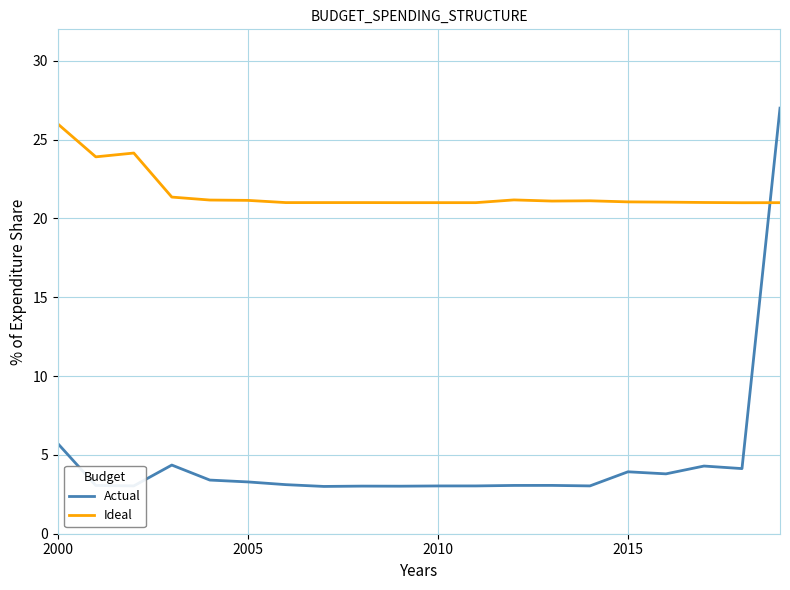

Rank the series by their average value, from lowest to highest.

Actual, Ideal